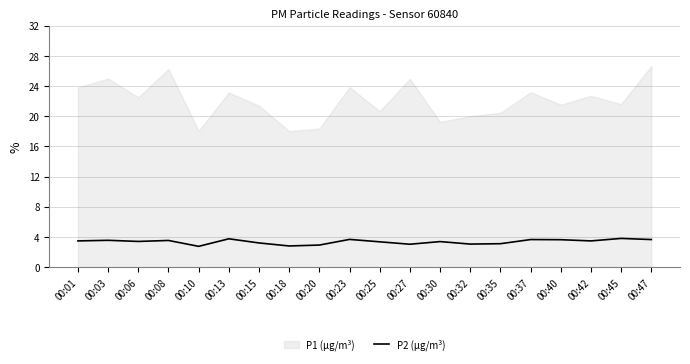

Which label corresponds to the smallest value in the chart?

00:10